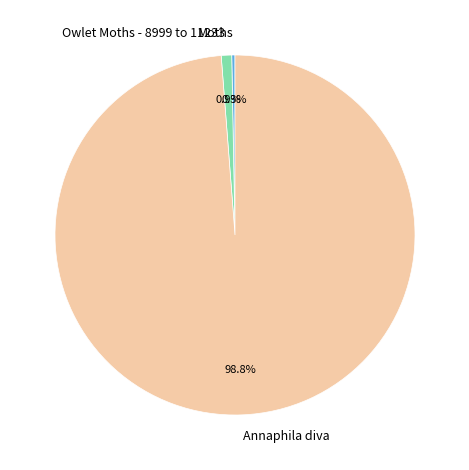

What is the majority slice?

Annaphila diva